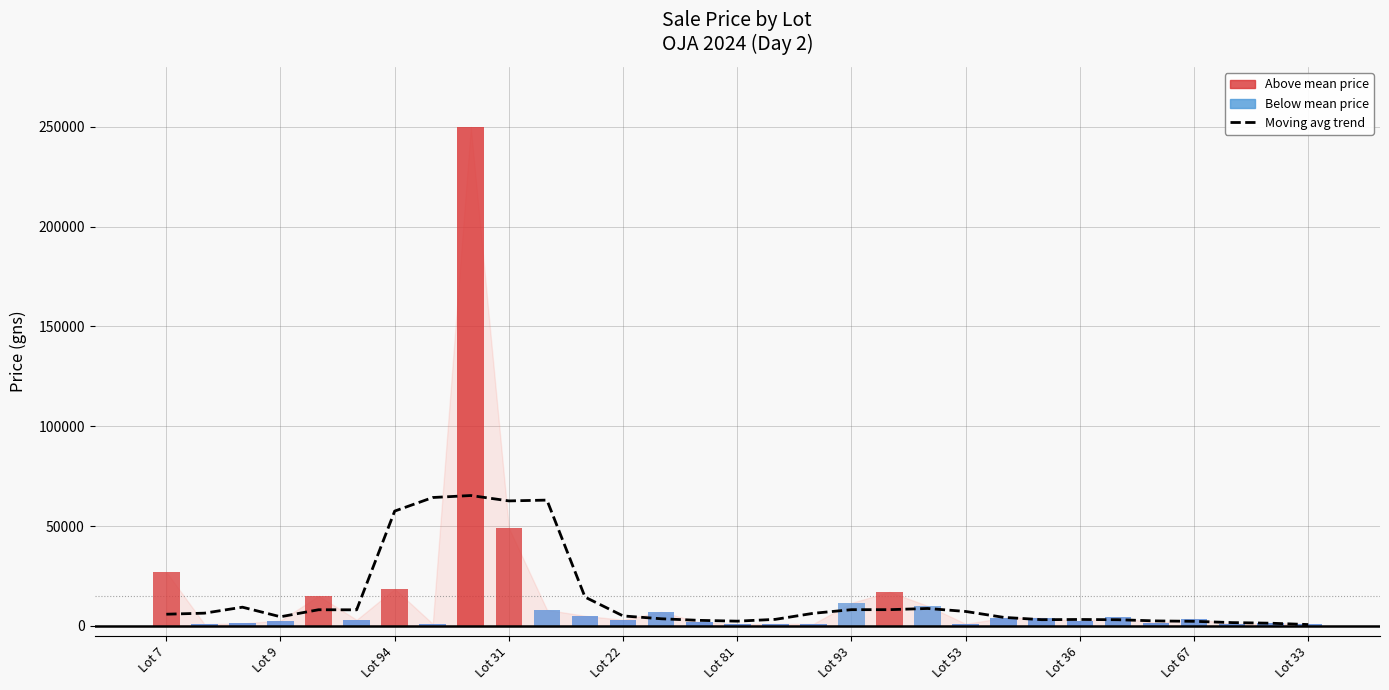

Which has a higher value, 25 or 26?

25